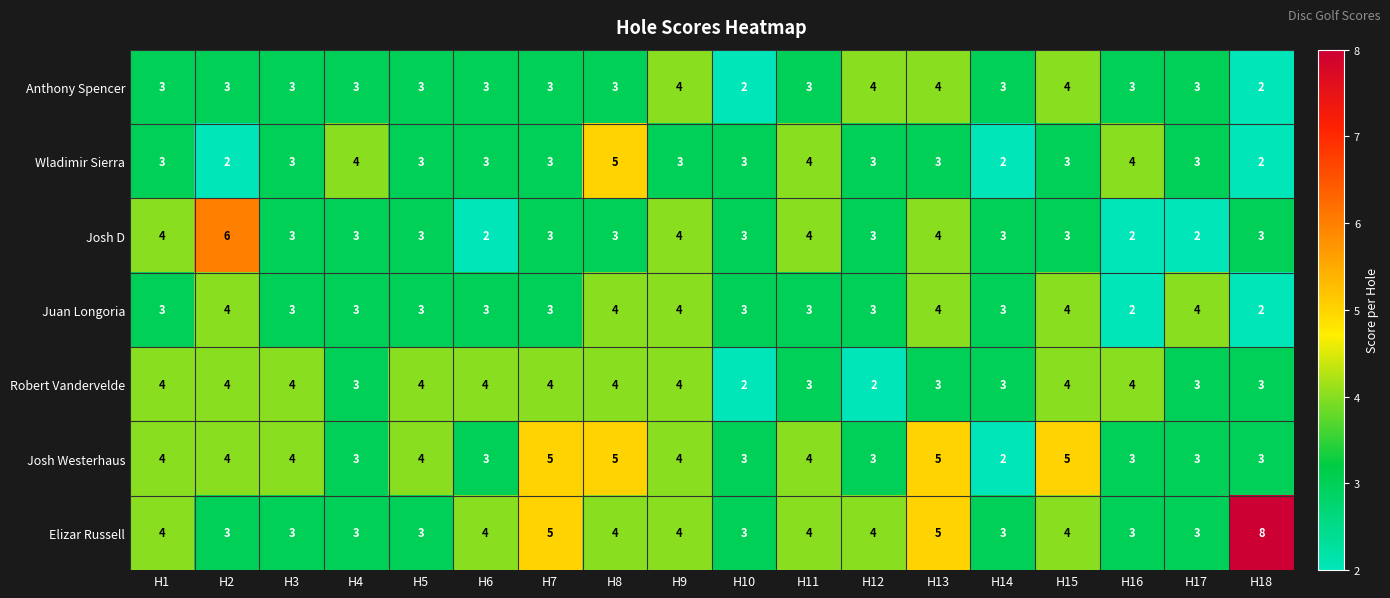

Is it true that Josh D equals 2 at H15?

False